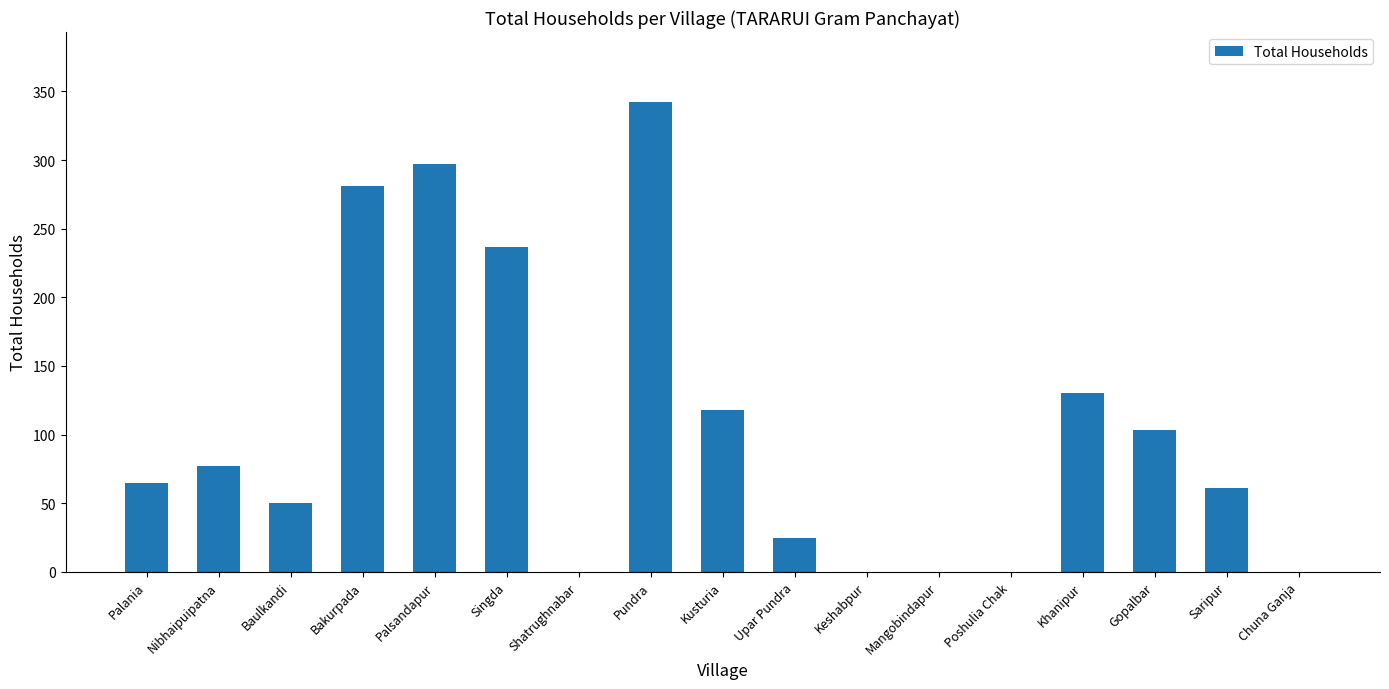

What is the sum of all values?

1786